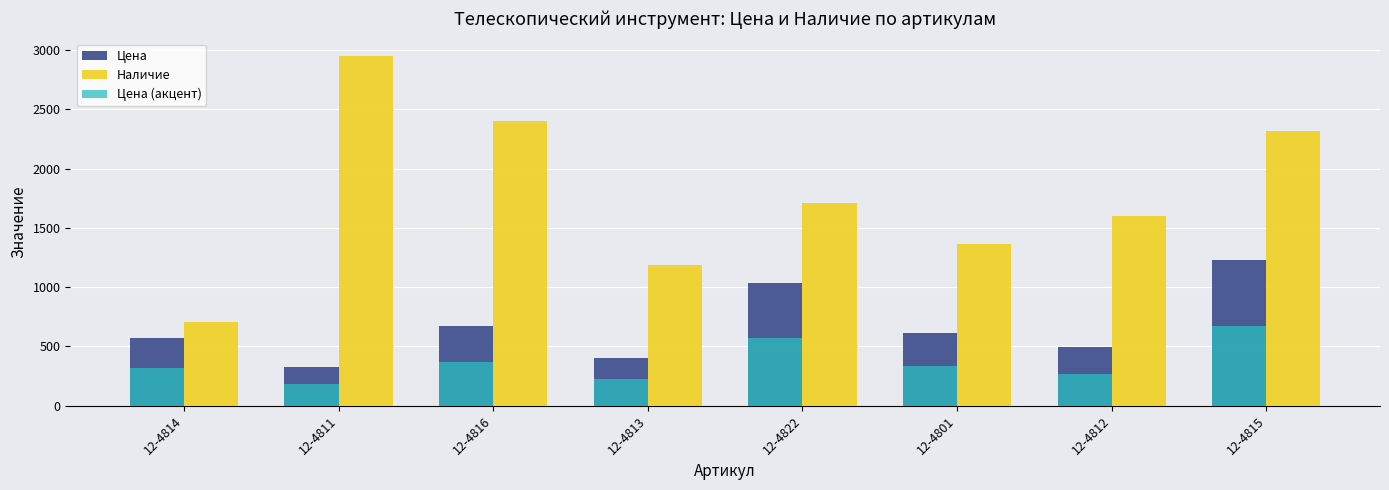

At which label is Цена (акцент) closest to 429?

12-4816